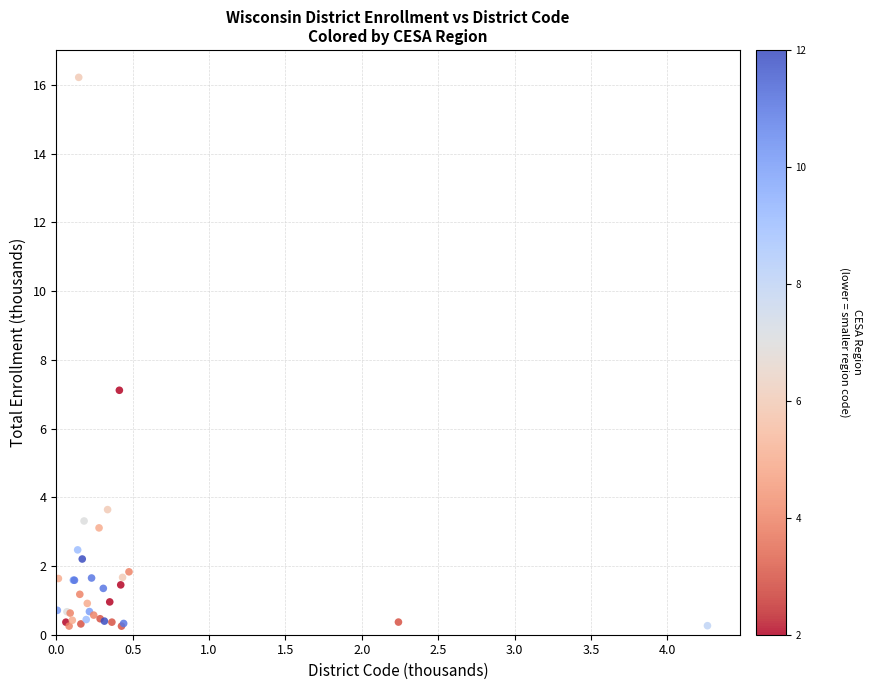

What Y value in the scatter plot is closest to 8?

7.1